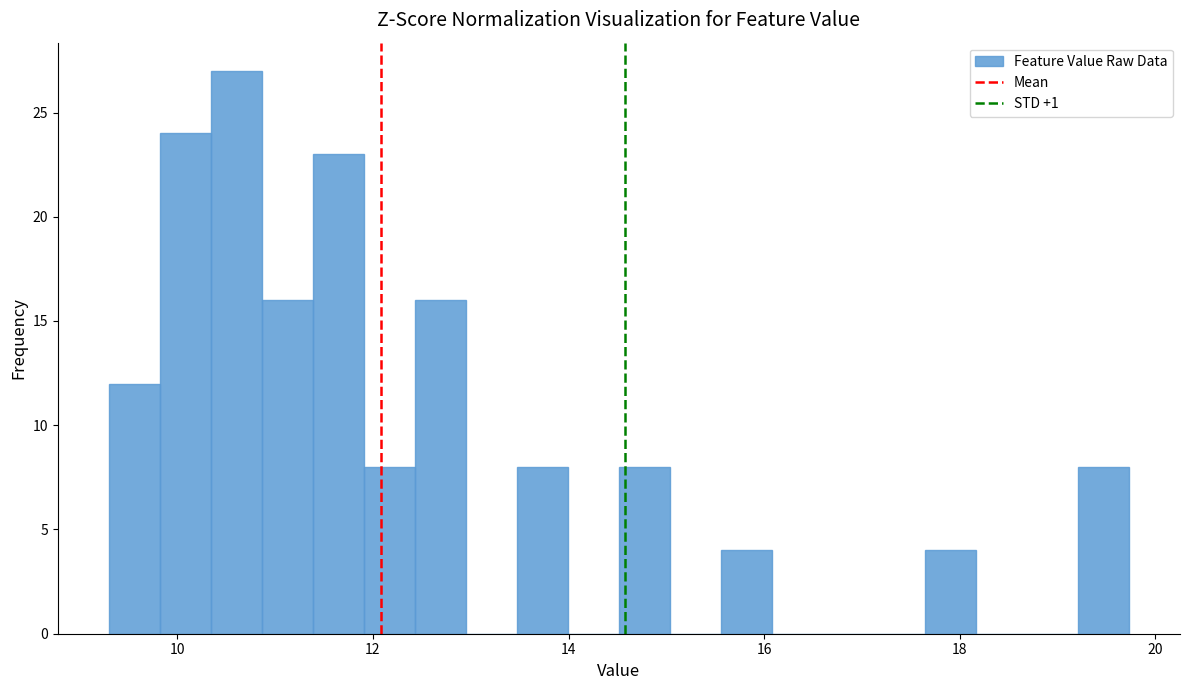

Read against the x-axis, roughly where is the centre of the tallest bar?

10.6